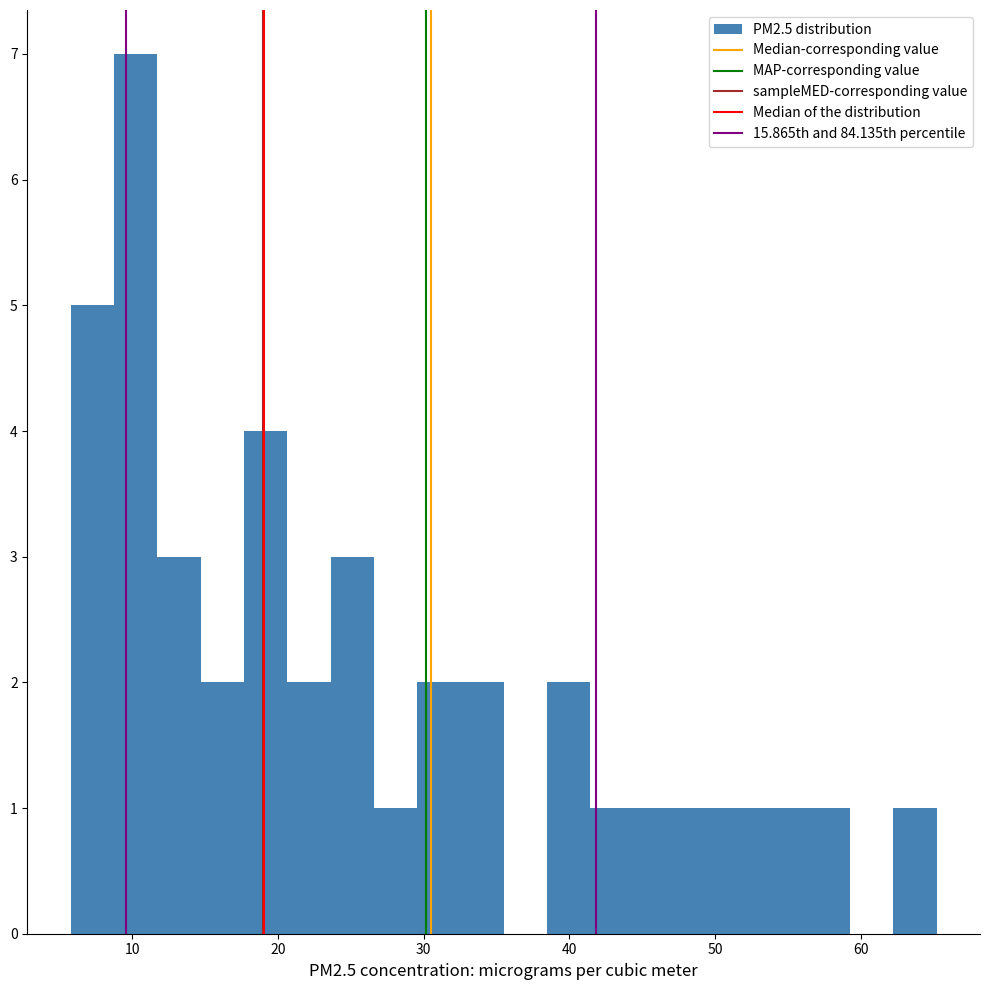

Around what value on the x-axis is the tallest bar? Give the approximate position of its centre, as read against the axis.

10